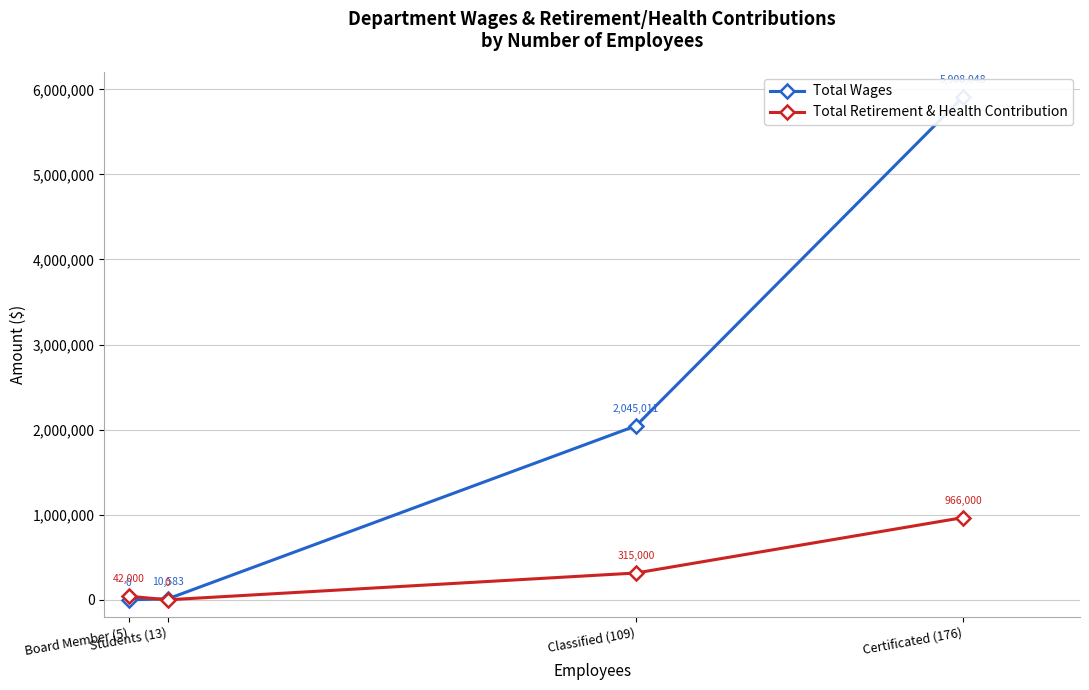

Which series has the largest range (max minus min)?

Total Wages